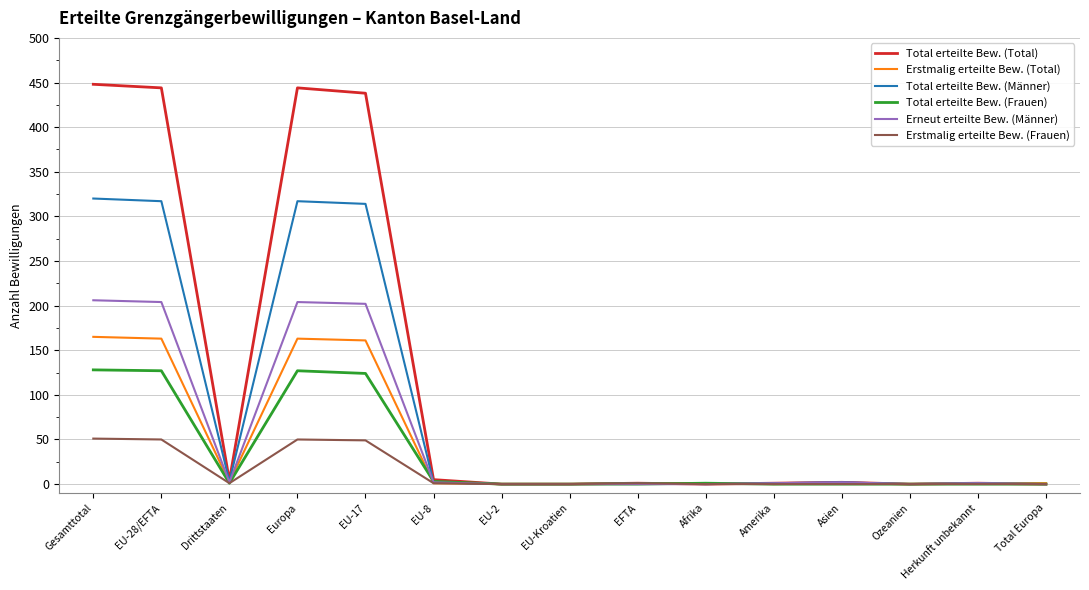

The Total erteilte Bew. (Männer) series shows 2 at Asien. True or false?

True